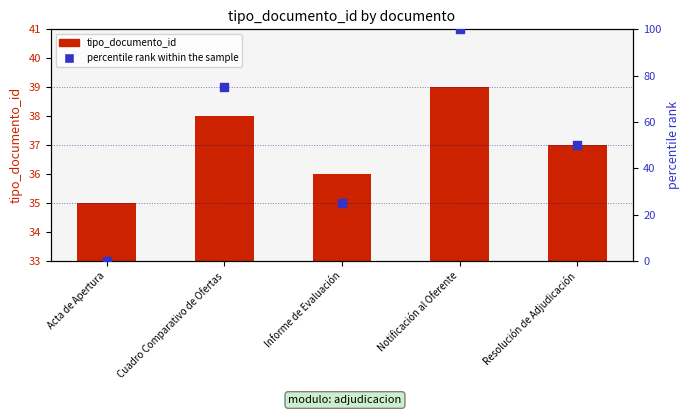

At how many categories does at least one series exceed 94?

1